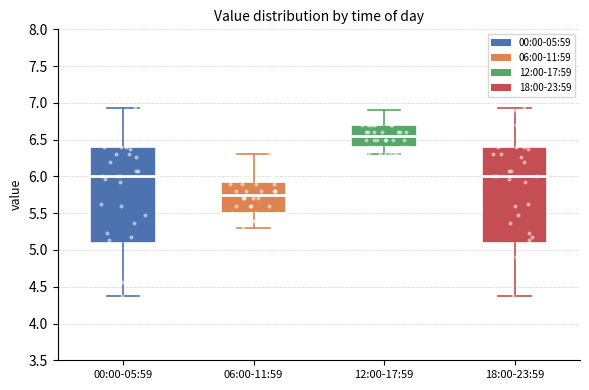

Where does the upper whisker of the box for 00:00-05:59 end on the y-axis? The values are not printed on the chart, so give them approximately, as read against the axis.

6.95